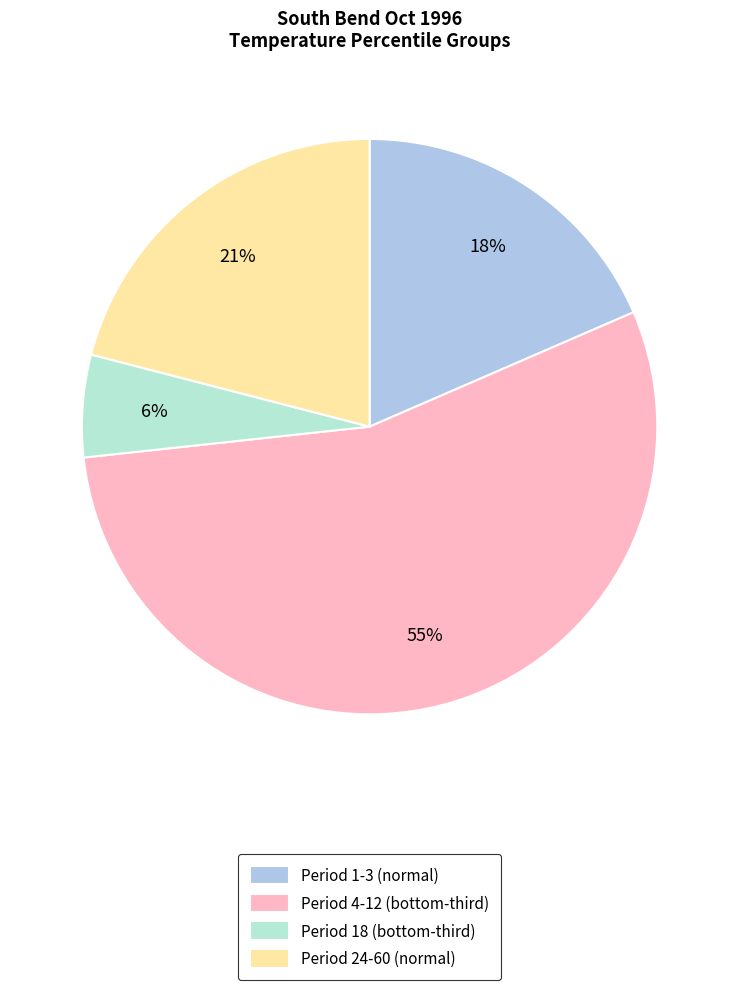

What is the largest slice in the pie chart?

Period 4-12 (bottom-third)